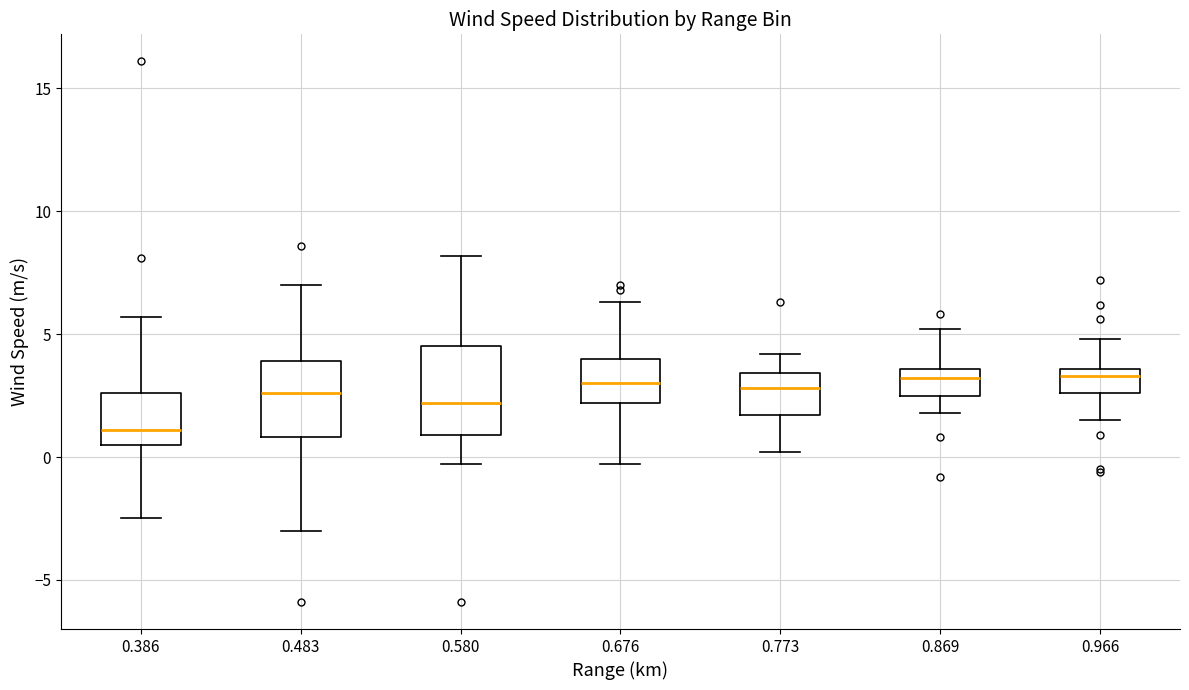

Reading left to right, transcribe this box plot: for each box, give where its median line is, the range the box spans, and where its two whiskers end, as read against the y-axis. The values are not printed on the chart, so give them approximately, as read against the axis.

0.386: median 1.0, box 0.5 to 2.5, whiskers -2.5 to 5.5
0.483: median 2.5, box 1.0 to 4.0, whiskers -3.0 to 7.0
0.580: median 2.0, box 1.0 to 4.5, whiskers -0.5 to 8.0
0.676: median 3.0, box 2.0 to 4.0, whiskers -0.5 to 6.5
0.773: median 3.0, box 1.5 to 3.5, whiskers 0.0 to 4.0
0.869: median 3.0, box 2.5 to 3.5, whiskers 2.0 to 5.0
0.966: median 3.5 (just below the box's upper edge), box 2.5 to 3.5, whiskers 1.5 to 5.0